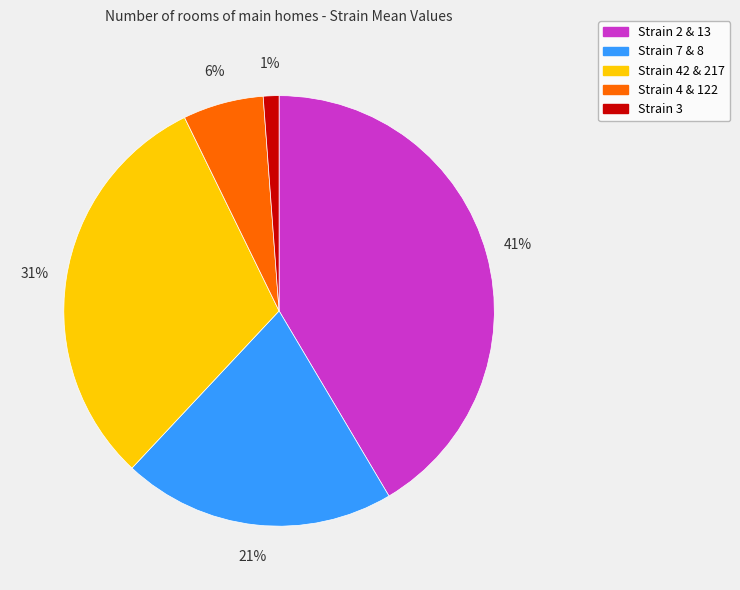

Is the sum of Strain 42 & 217 and Strain 7 & 8 greater than half?

Yes